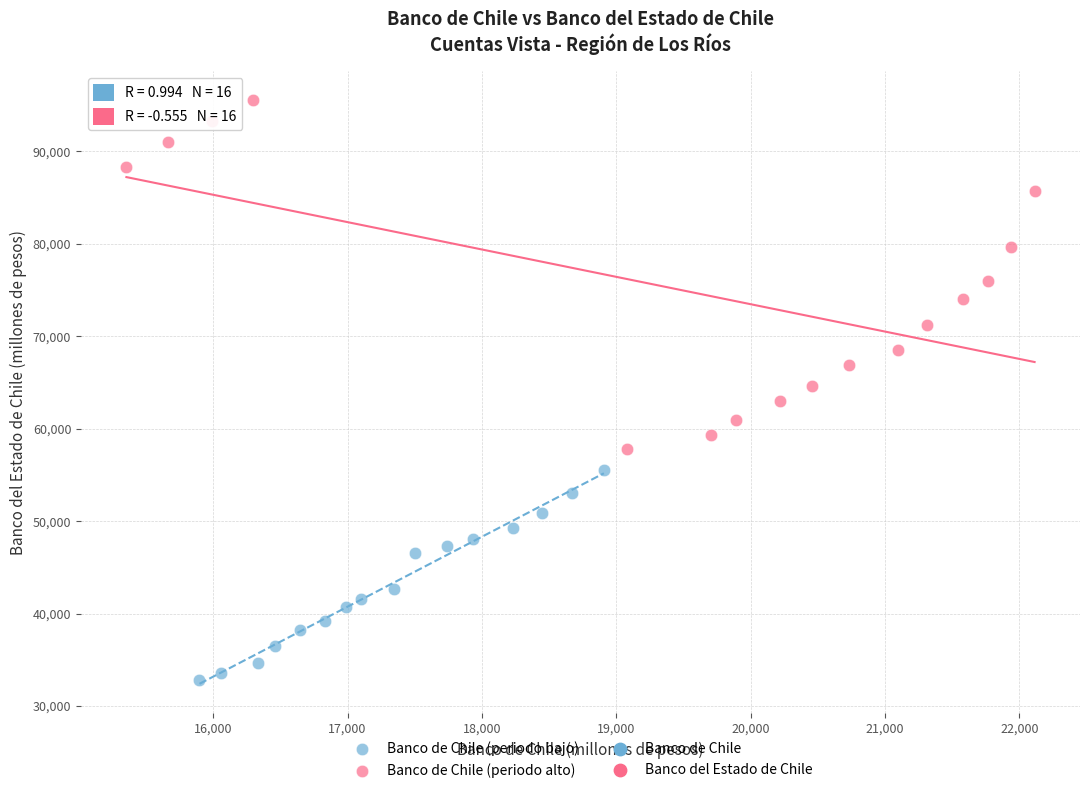

Which series contains the lowest Y value?

Banco de Chile (periodo bajo)